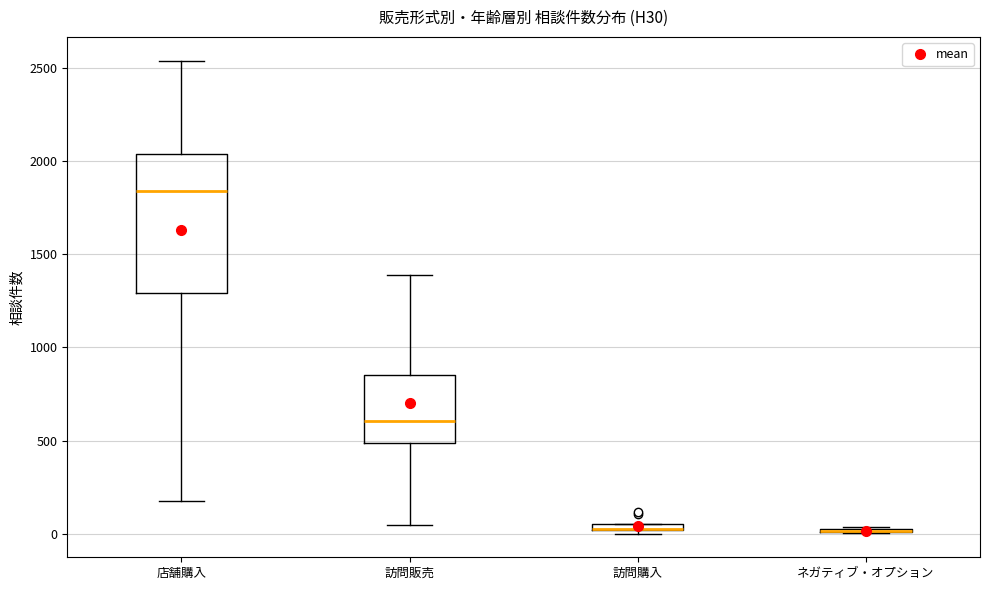

Which box is the tallest, from its lower edge to its upper edge?

店舗購入